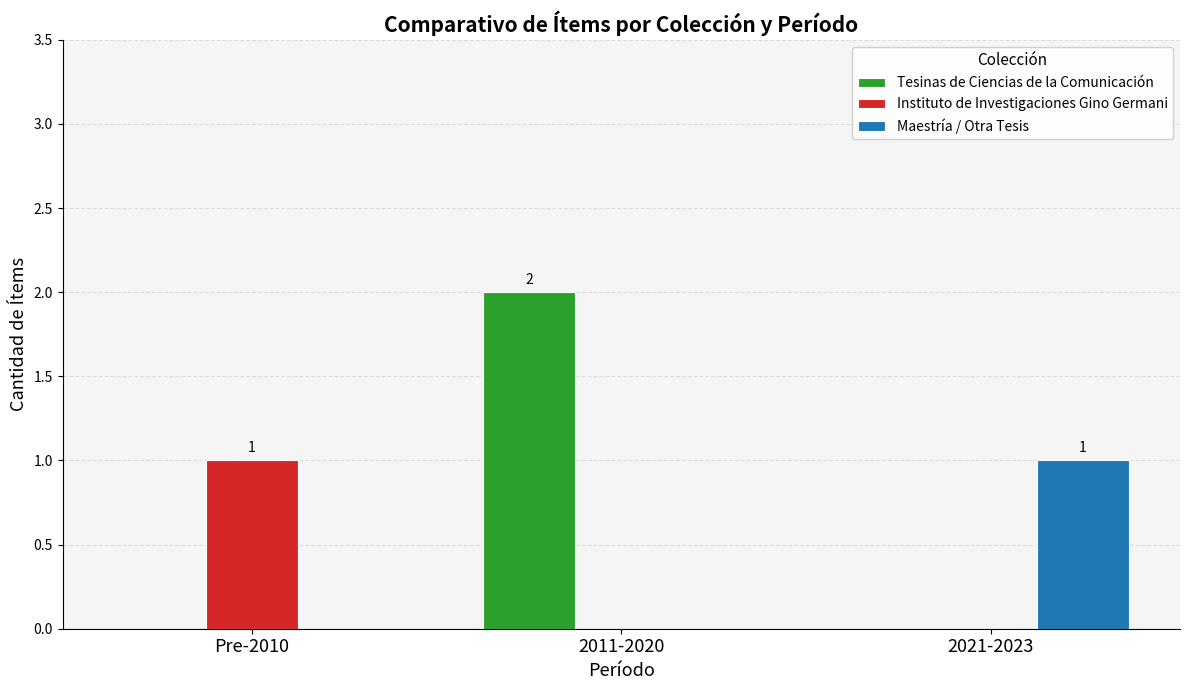

The value of Instituto de Investigaciones Gino Germani at Pre-2010 is 1. True or false?

True